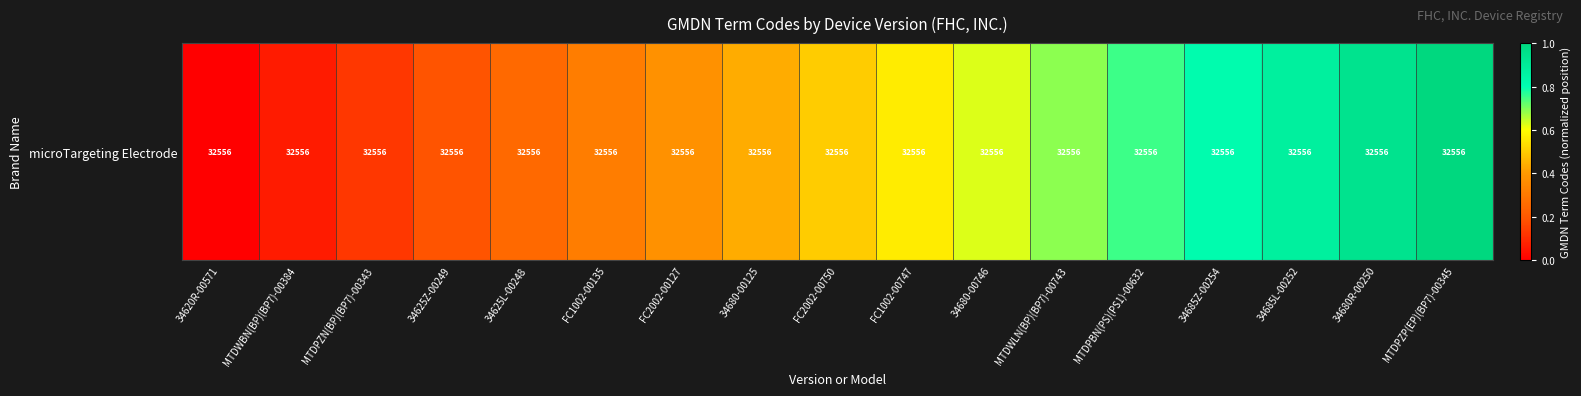

Which has a higher value, 34625L-00248 or MTDPBN(PS)(PS1)-00632?

MTDPBN(PS)(PS1)-00632